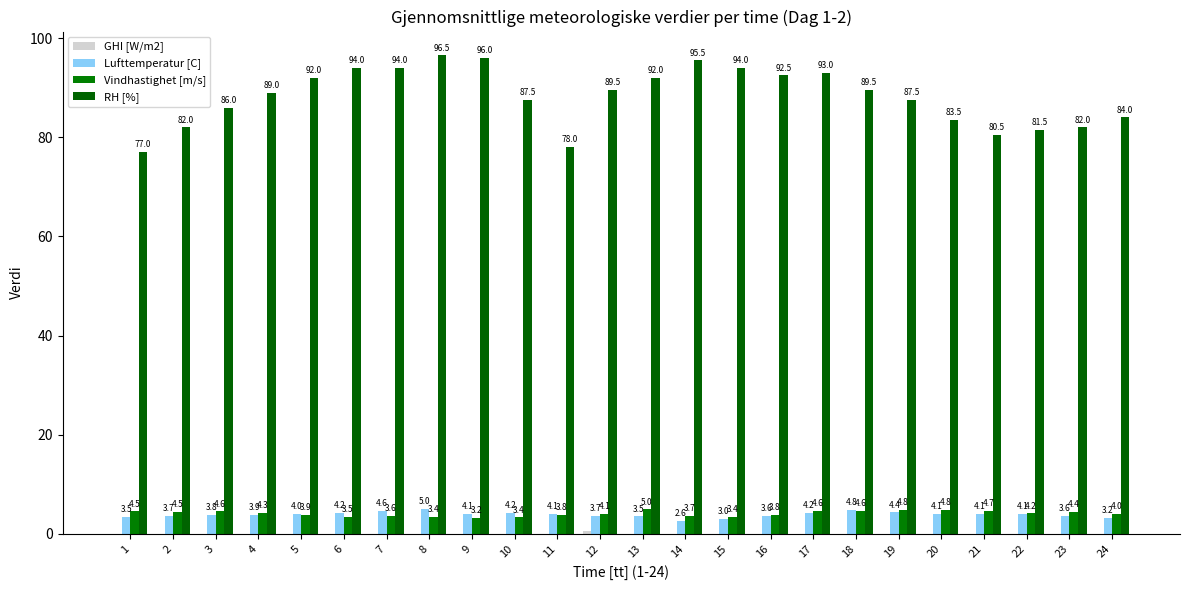

Which category has the highest value across all series?

8